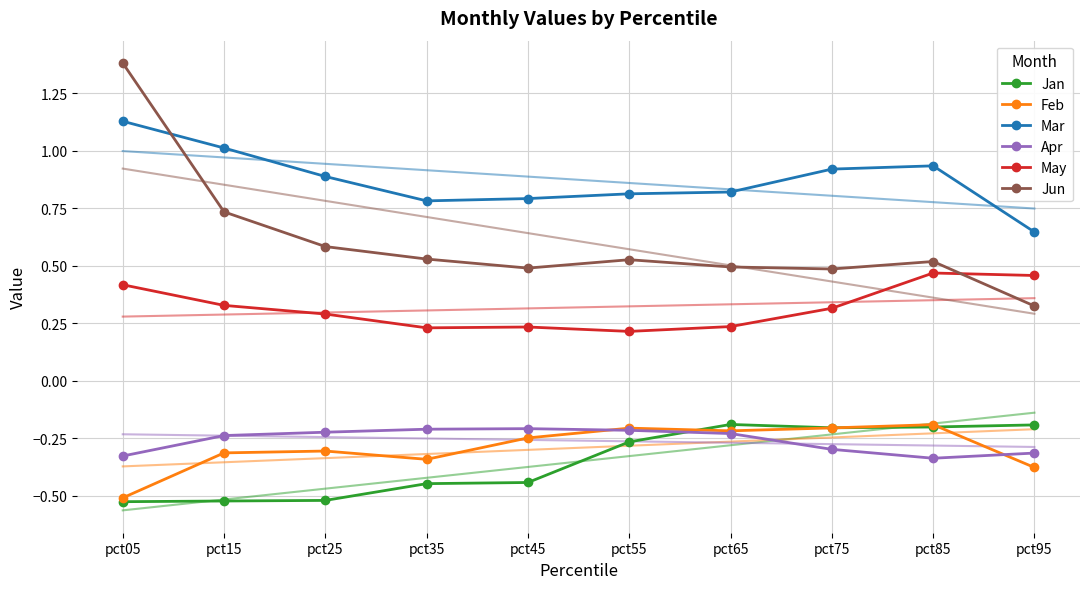

What is the minimum value for May?

0.2